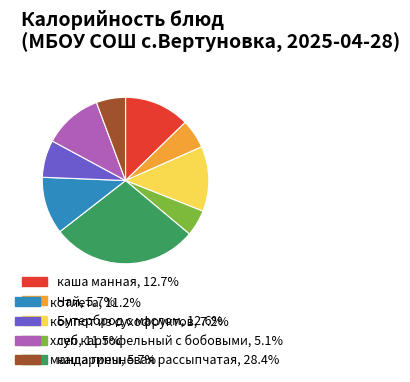

Does any single category account for the majority?

No